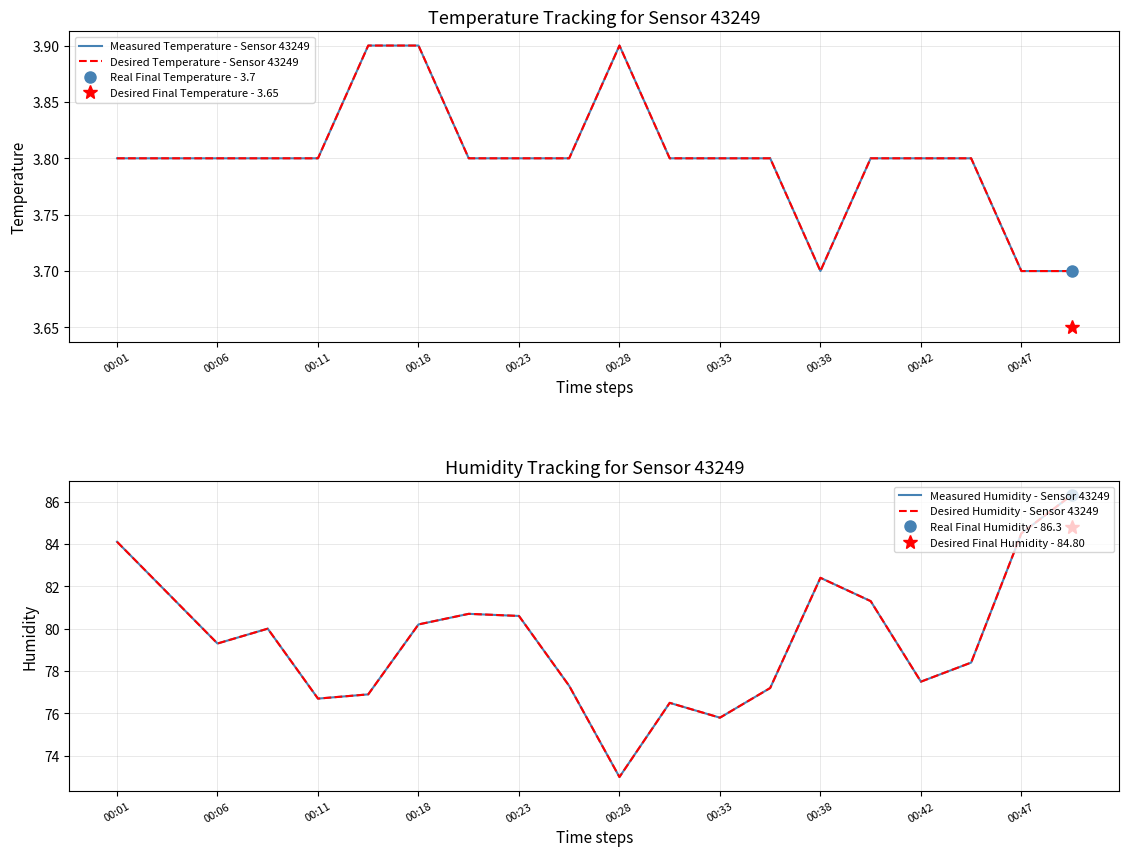

Between 00:33 and 00:38, which series saw the biggest shift?

Measured Humidity - Sensor 43249